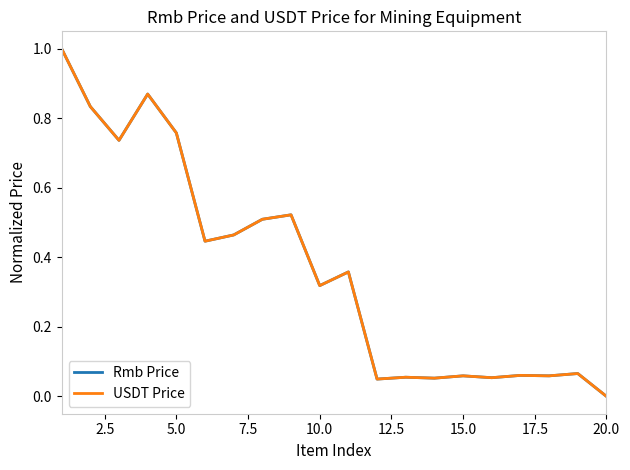

What is the maximum value for Rmb Price?

1.0